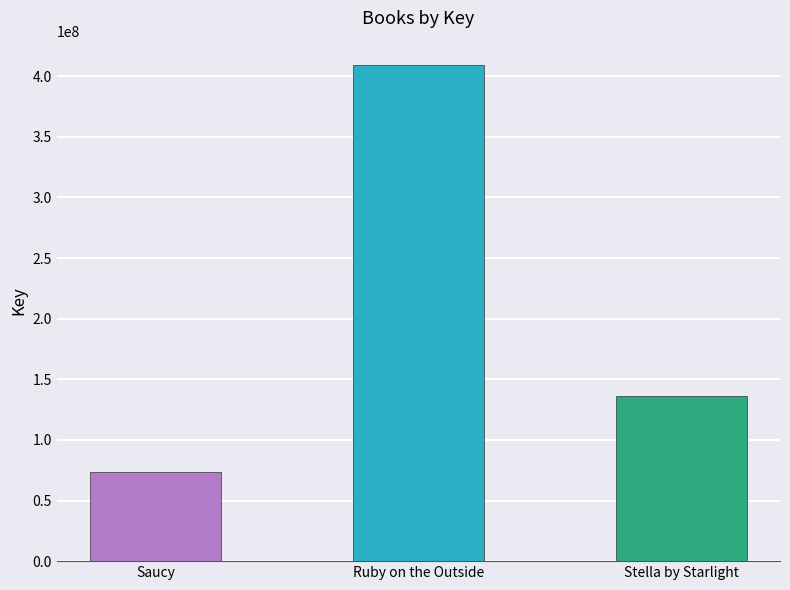

Which has a higher value, Stella by Starlight or Saucy?

Stella by Starlight